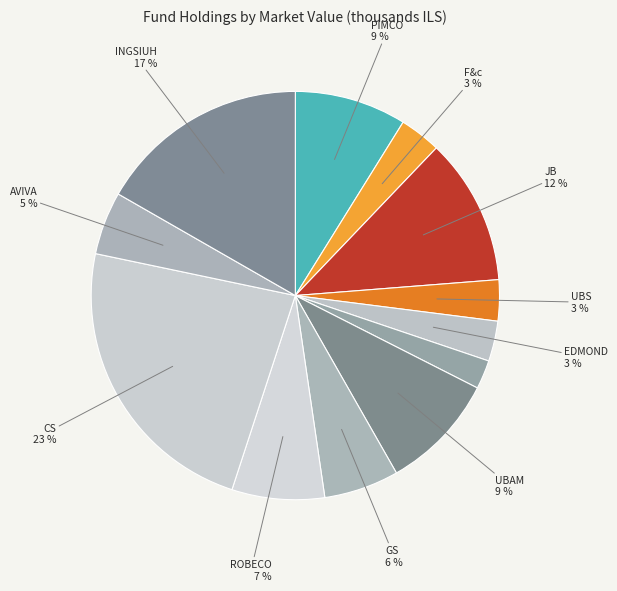

Count the number of slices in the pie.

12